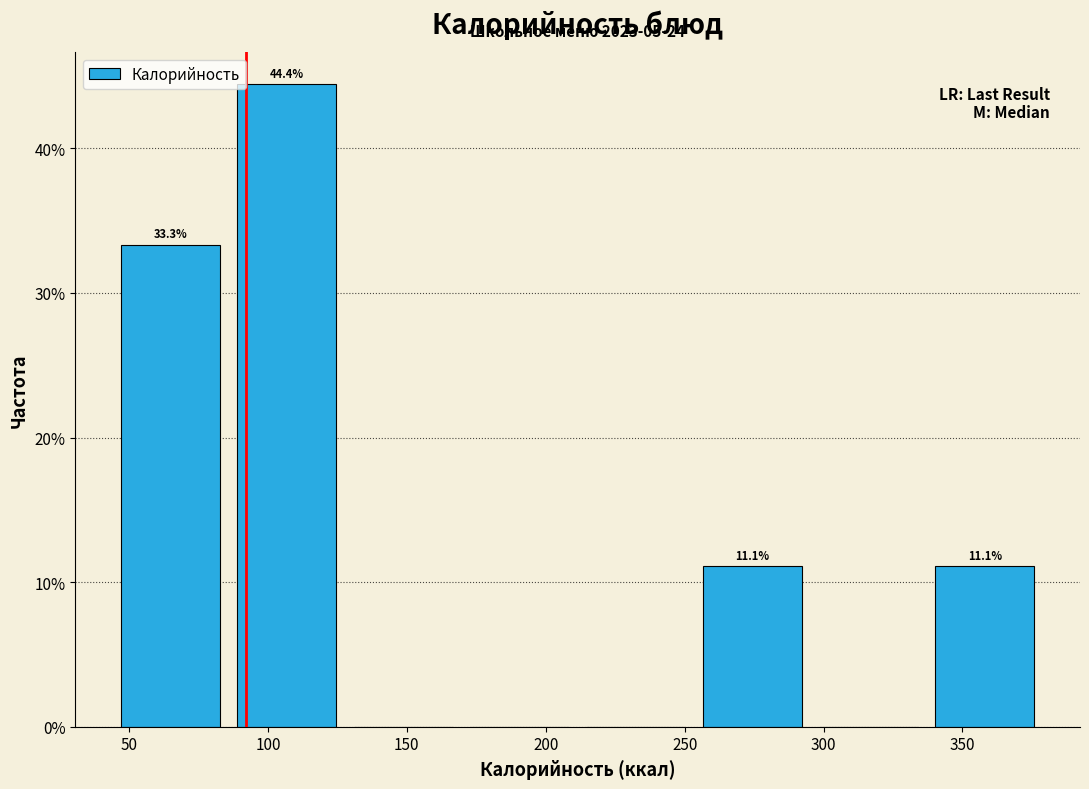

Which range on the x-axis has the tallest bar?

85 to 130